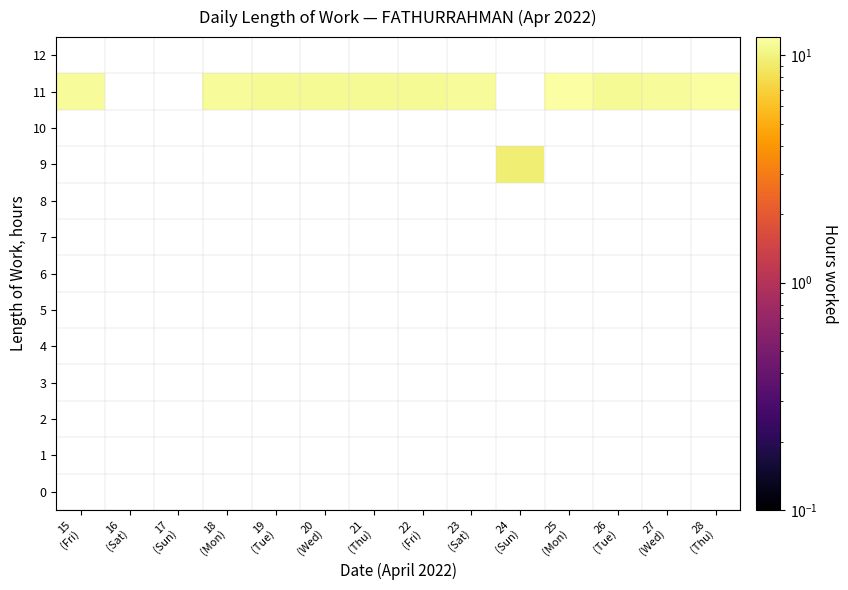

Is the value of 0 at 16 (Sat) greater than the value of 10 at 28 (Thu)?

No